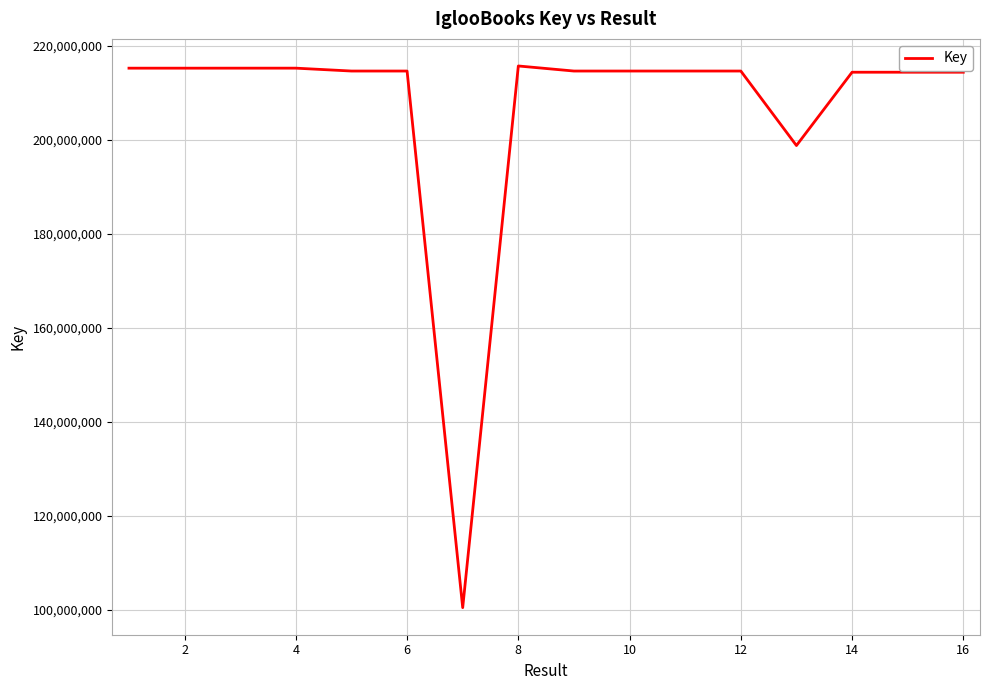

What is the greatest value displayed?

215770807